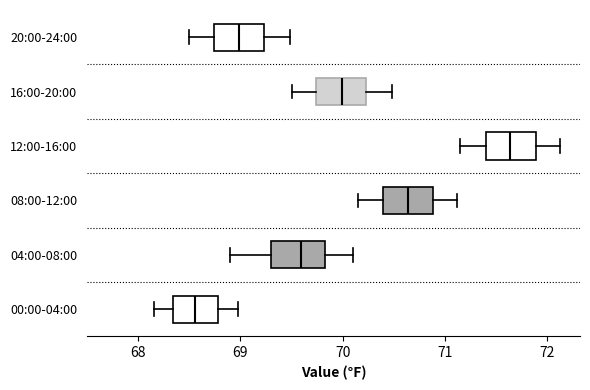

Reading bottom to top, transcribe this box plot: for each box, give where its median line is, the range the box spans, and where its two whiskers end, as read against the x-axis. The values are not printed on the chart, so give them approximately, as read against the axis.

00:00-04:00: median 68.6, box 68.3 to 68.8, whiskers 68.2 to 69.0
04:00-08:00: median 69.6, box 69.3 to 69.8, whiskers 68.9 to 70.1
08:00-12:00: median 70.6, box 70.4 to 70.9, whiskers 70.2 to 71.1
12:00-16:00: median 71.6, box 71.4 to 71.9, whiskers 71.2 to 72.1
16:00-20:00: median 70.0, box 69.7 to 70.2, whiskers 69.5 to 70.5
20:00-24:00: median 69.0, box 68.7 to 69.2, whiskers 68.5 to 69.5